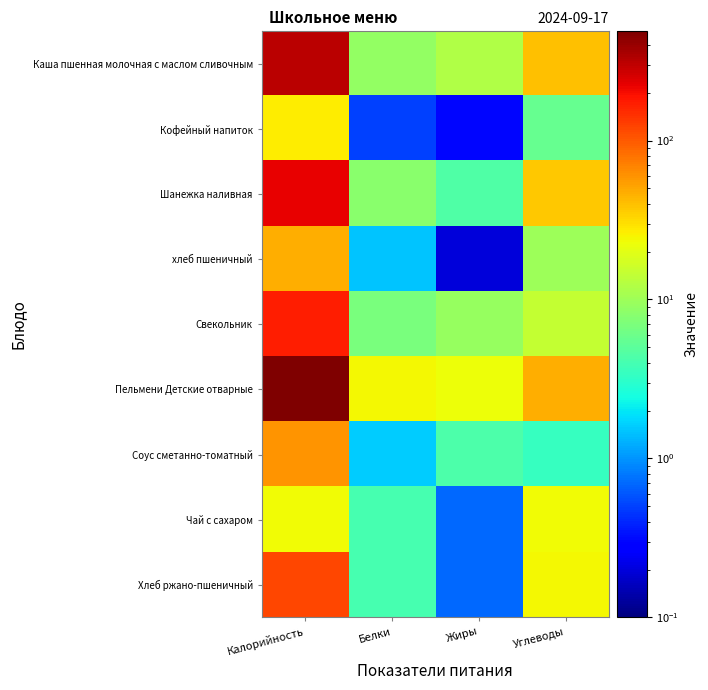

Between Жиры and Углеводы, which series saw the biggest shift?

Шанежка наливная